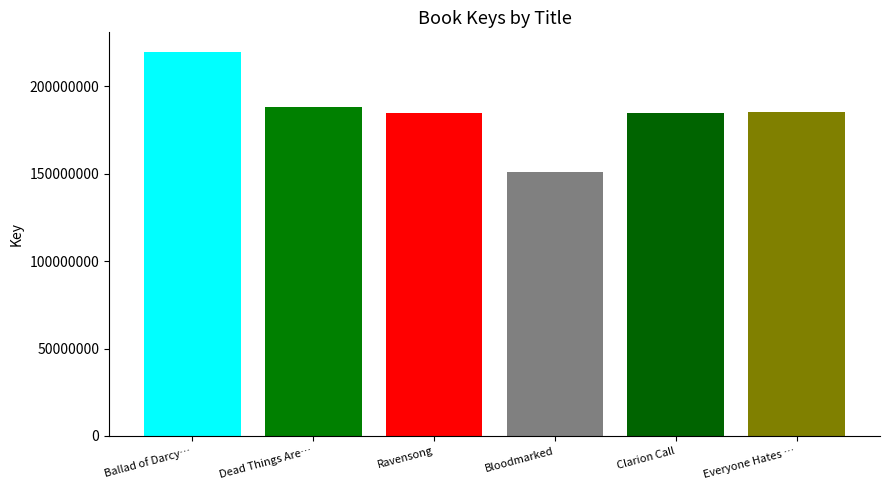

Does the chart contain stacked bars?

No